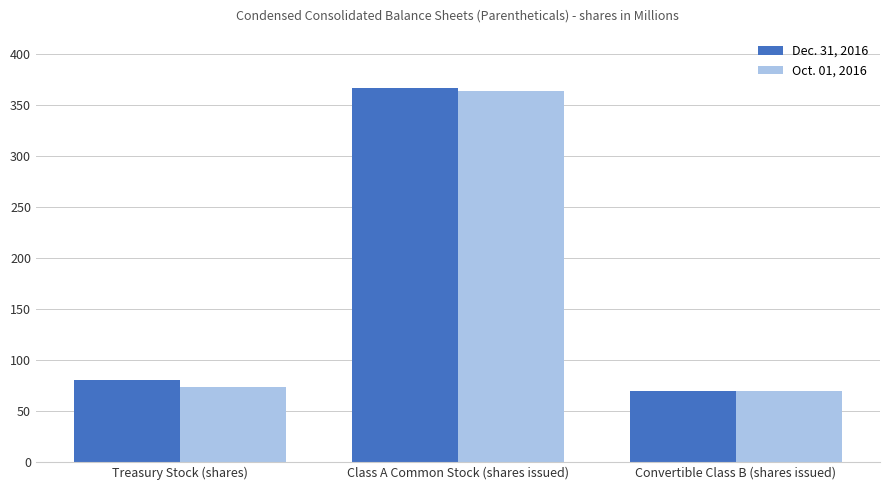

What is the label of the 3rd bar from the right?

Treasury Stock (shares)